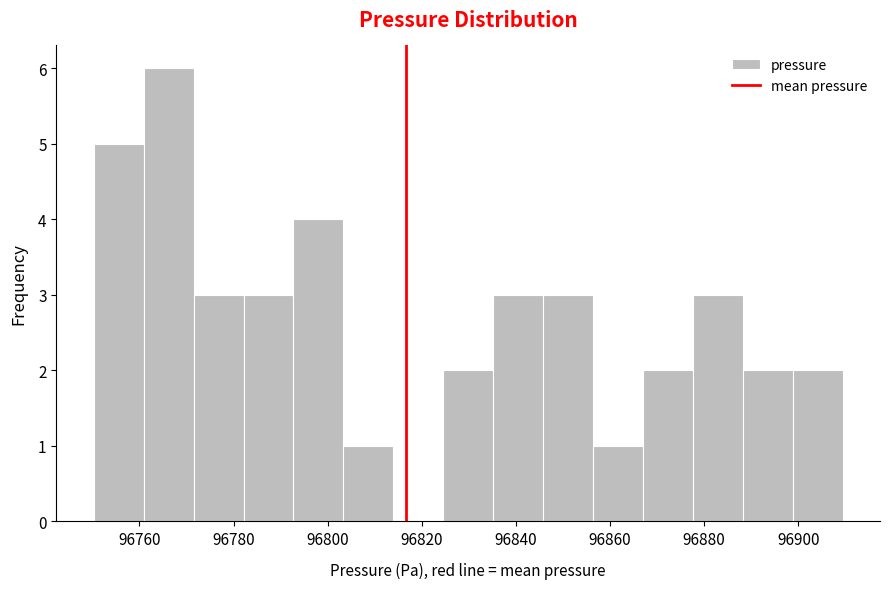

Reading left to right, transcribe this chart: for each bar, give the range it covers on the x-axis and its height. Neither the bar edges nor the heights are printed on the chart, so give them approximately, as read against the axes.

96750 to 96760: 5
96760 to 96772: 6
96772 to 96782: 3
96782 to 96792: 3
96792 to 96804: 4
96804 to 96814: 1
96814 to 96824: 0
96824 to 96836: 2
96836 to 96846: 3
96846 to 96856: 3
96856 to 96866: 1
96866 to 96878: 2
96878 to 96888: 3
96888 to 96898: 2
96898 to 96910: 2